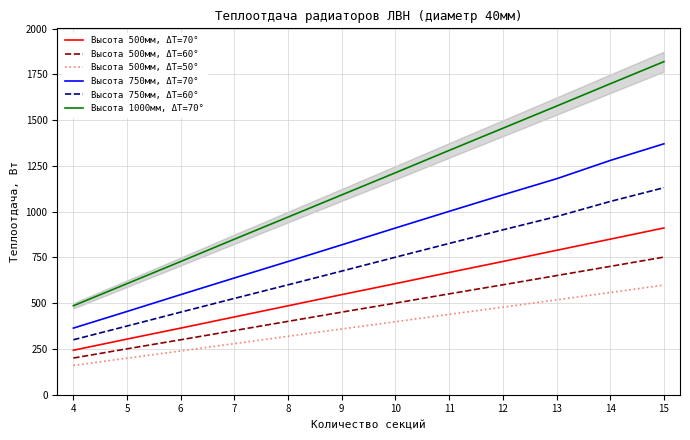

What is the spread (max minus min) of values at 9?

732.6